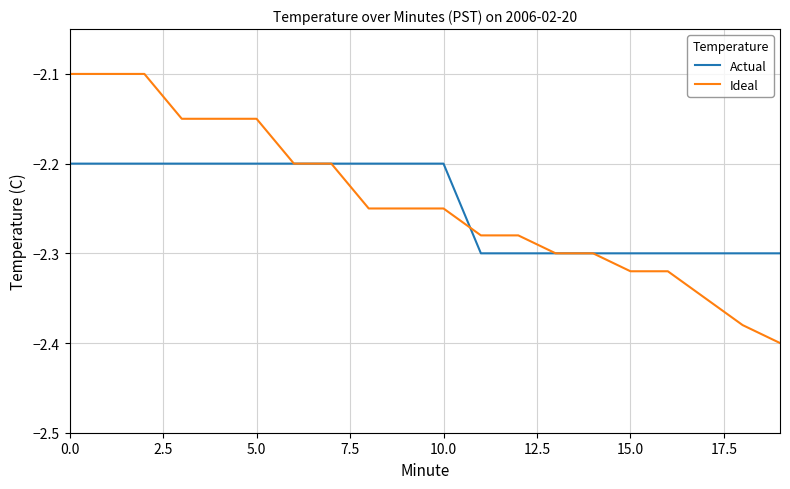

Which series has the largest range (max minus min)?

Ideal